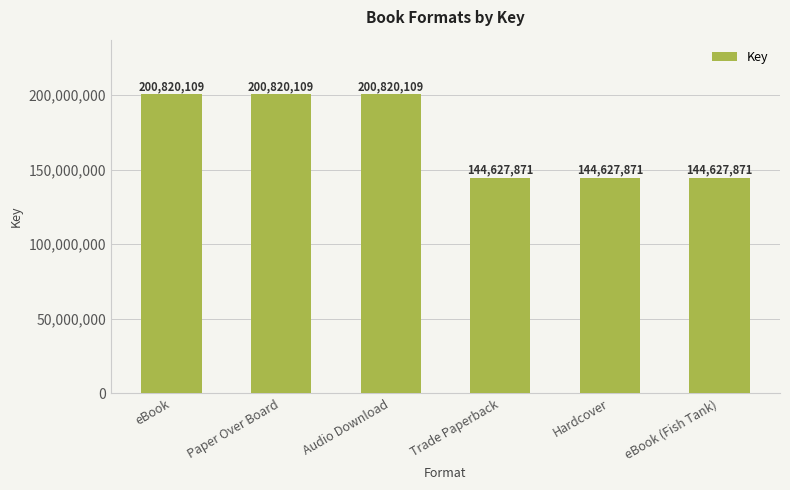

Reading left to right, list all the values displayed in this chart.

200820109	200820109	200820109	144627871	144627871	144627871